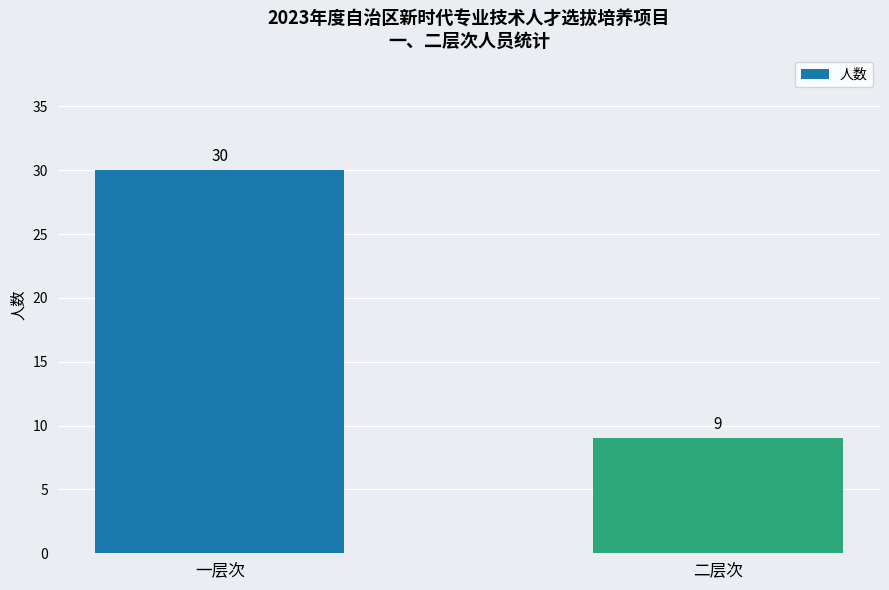

Does the chart contain stacked bars?

No